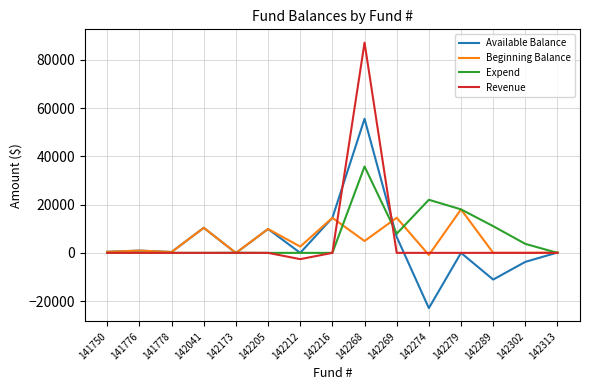

True or false: Beginning Balance has a value of 3499.1 at 142269.

False